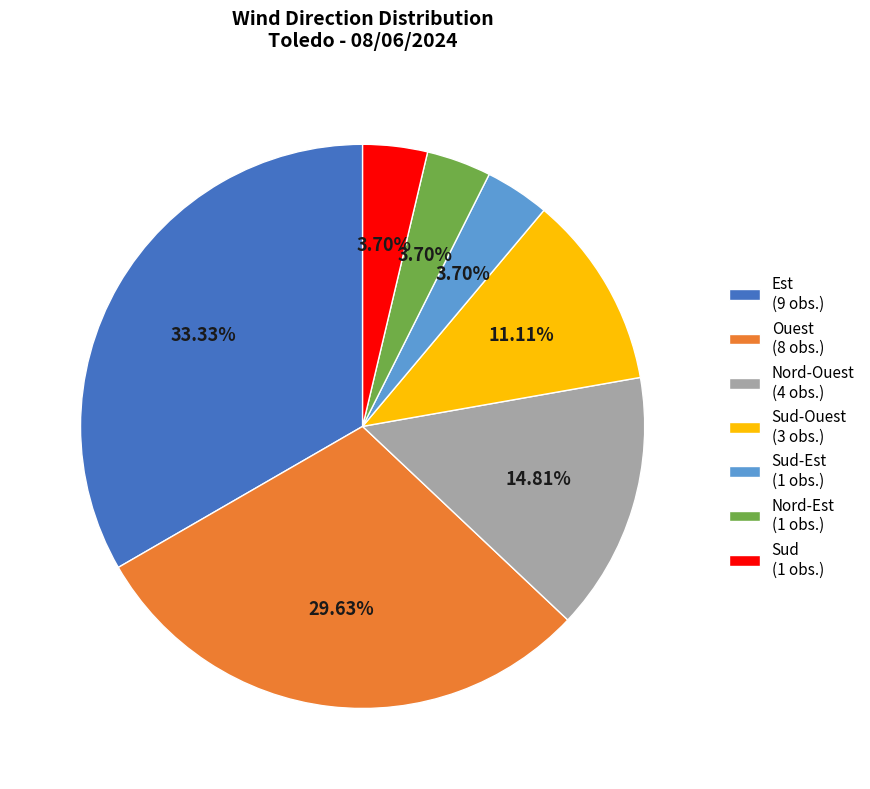

What is the ratio of the value at Sud-Ouest (3 obs.) to the value at Nord-Est (1 obs.)?

3.0